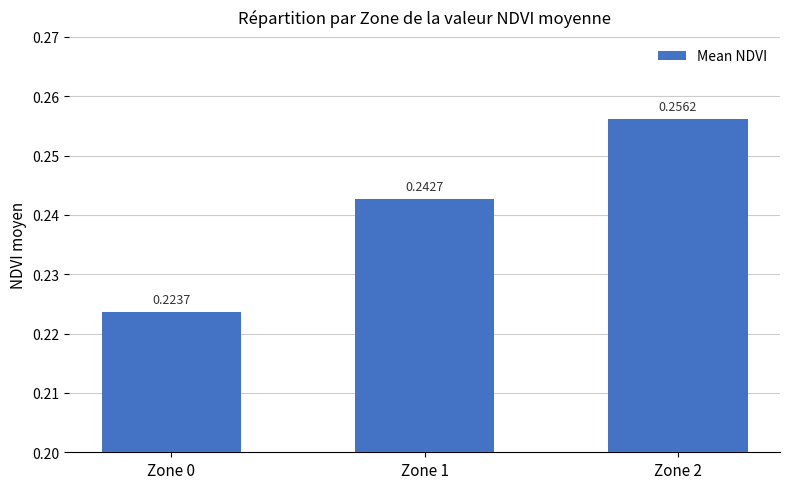

Which has a higher value, Zone 1 or Zone 0?

Zone 1